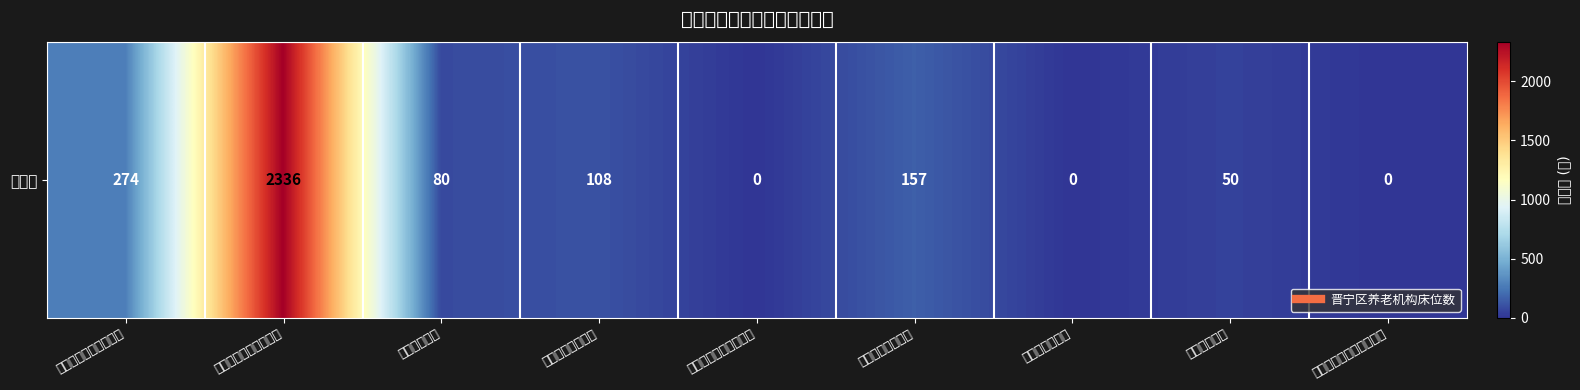

True or false: the data shows 157 at 昆明康谊淳心养老.

True